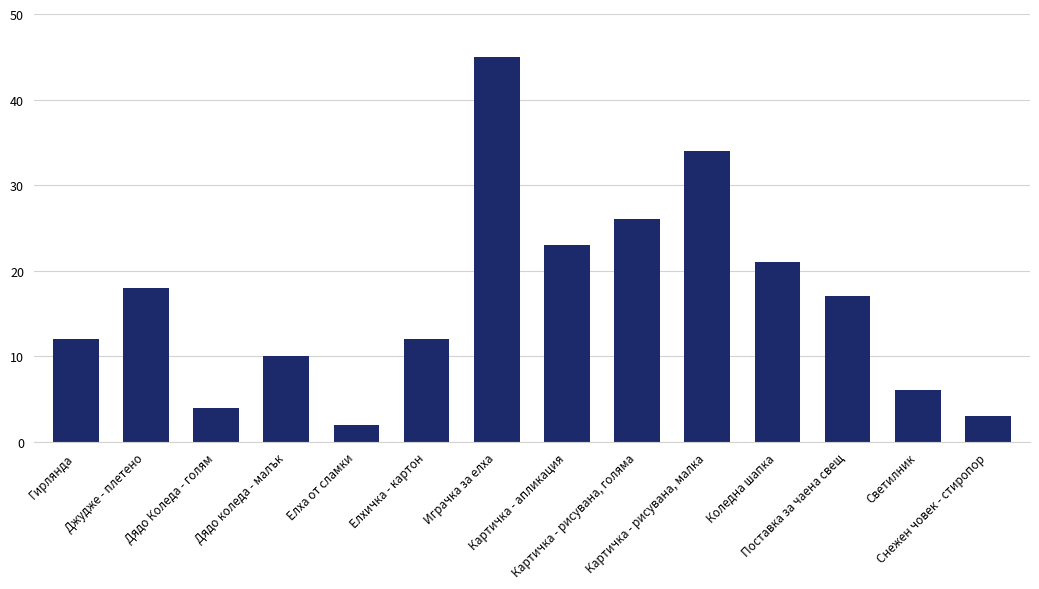

What position from the right is Джудже - плетено?

13